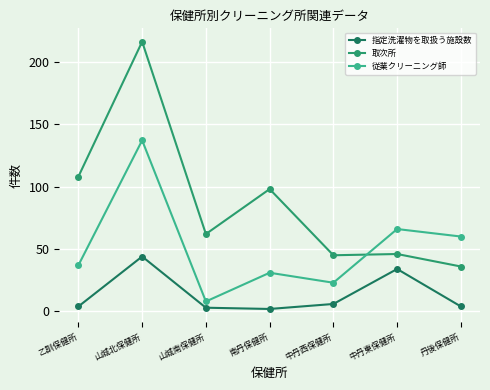

Reading left to right, transcribe all the data shown in this chart.

指定洗濯物を取扱う施設数: 乙訓保健所=4	山城北保健所=44	山城南保健所=3	南丹保健所=2	中丹西保健所=6	中丹東保健所=34	丹後保健所=4
取次所: 乙訓保健所=108	山城北保健所=216	山城南保健所=62	南丹保健所=98	中丹西保健所=45	中丹東保健所=46	丹後保健所=36
従業クリーニング師: 乙訓保健所=37	山城北保健所=137	山城南保健所=8	南丹保健所=31	中丹西保健所=23	中丹東保健所=66	丹後保健所=60